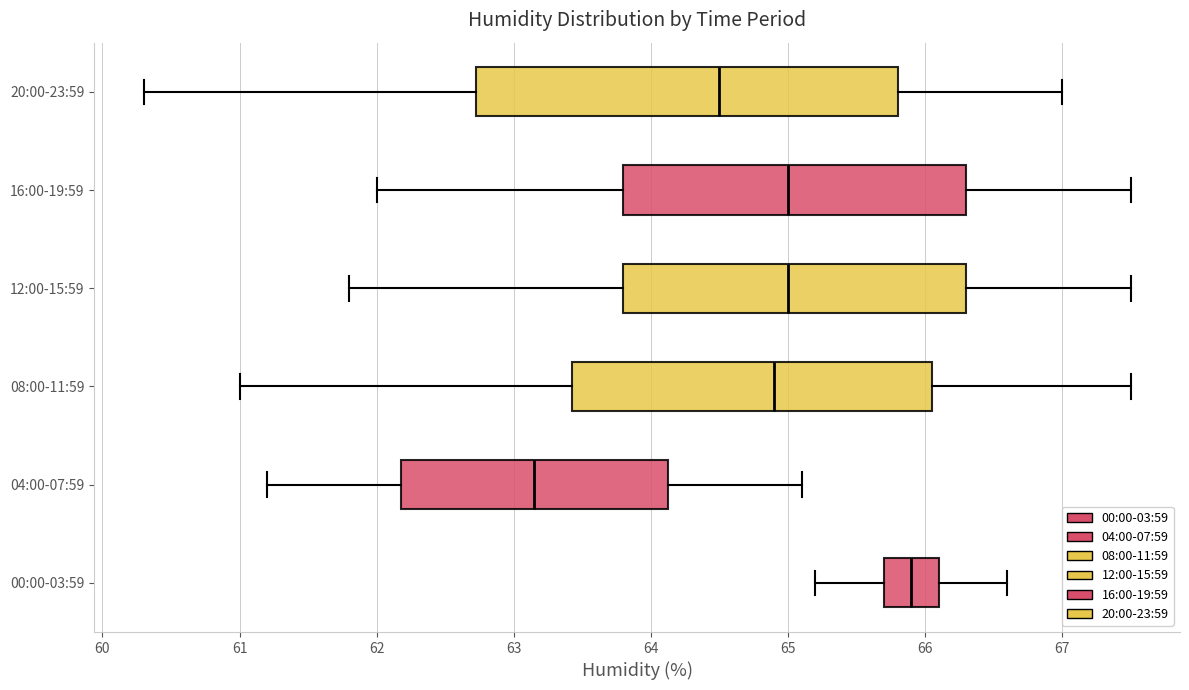

Which box is the widest, from its left edge to its right edge?

20:00-23:59